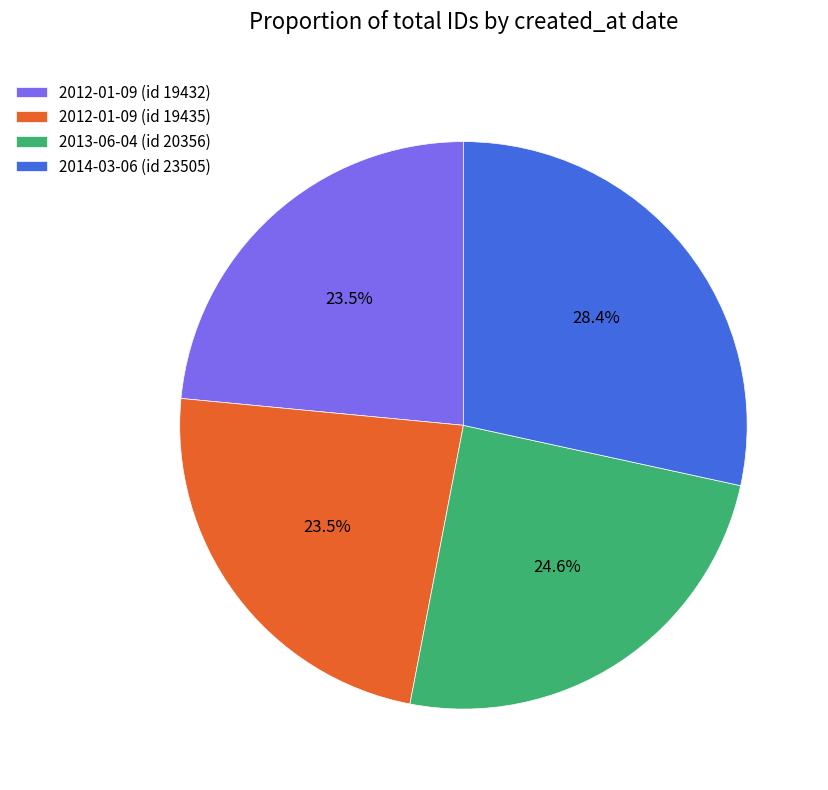

To the nearest percent, what percentage of the pie is 2013-06-04 (id 20356)?

25%